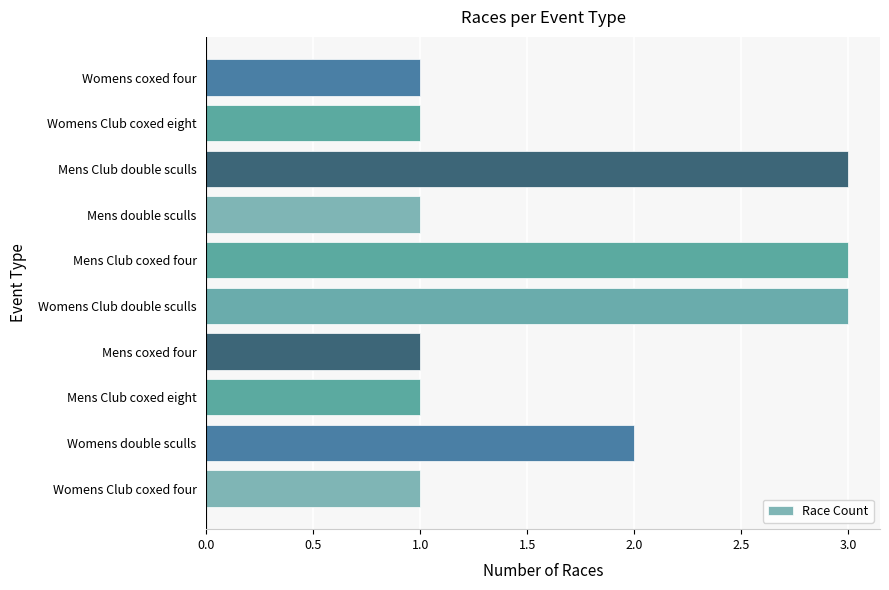

How many series are shown in this chart?

1